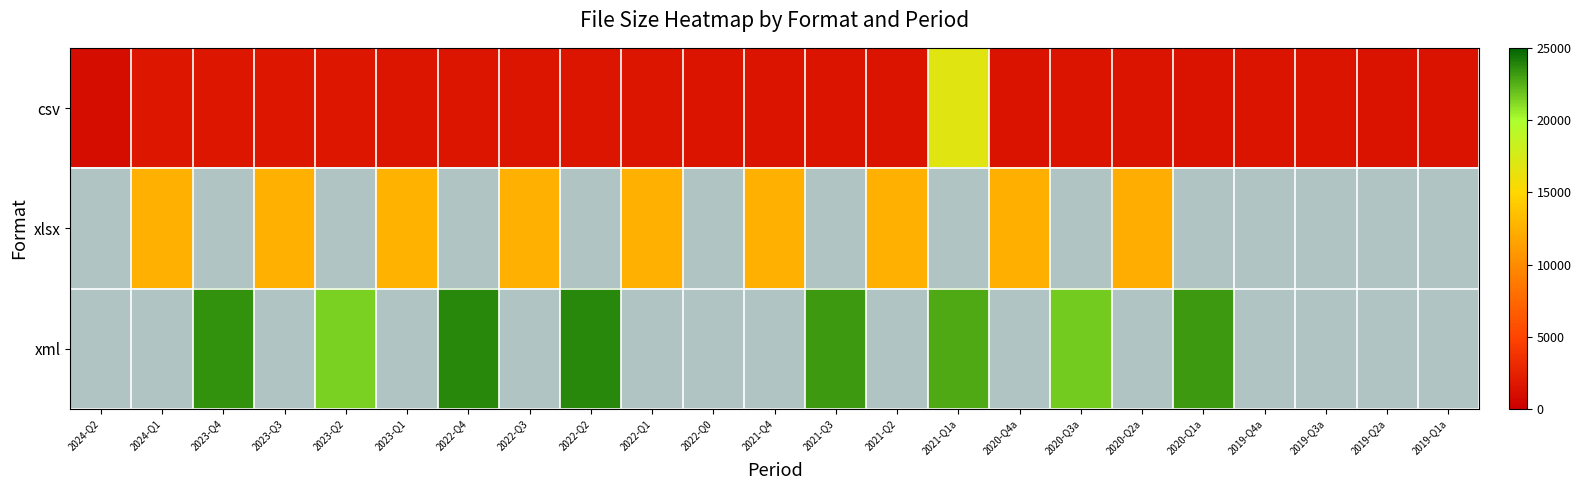

Where does the csv series first go above 1512?

2024-Q1